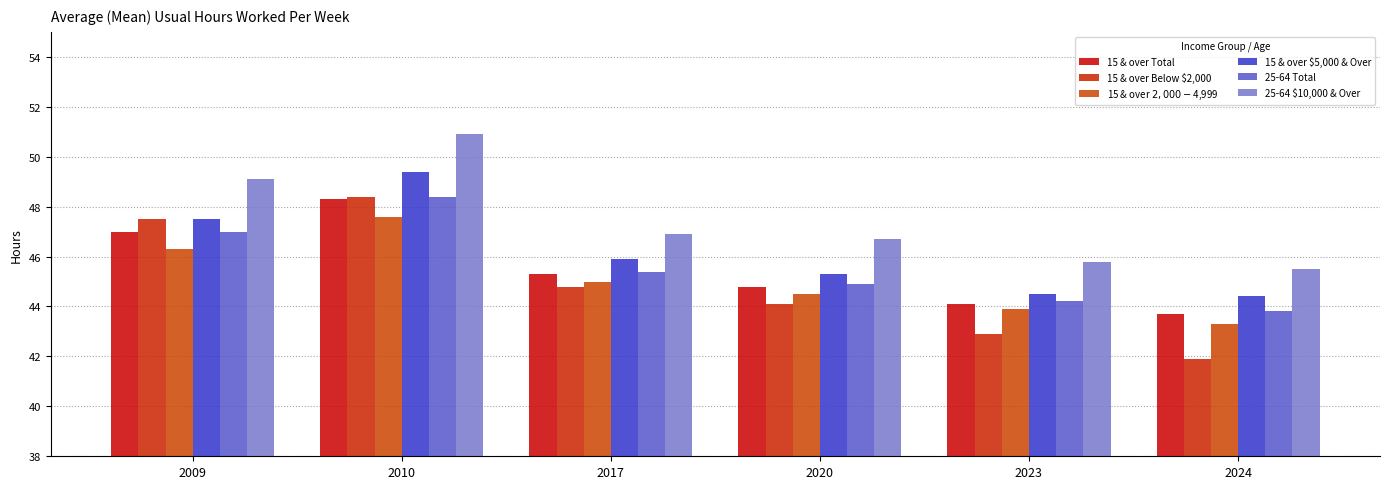

How many data points in 15 & over $5,000 & Over are above 45?

4